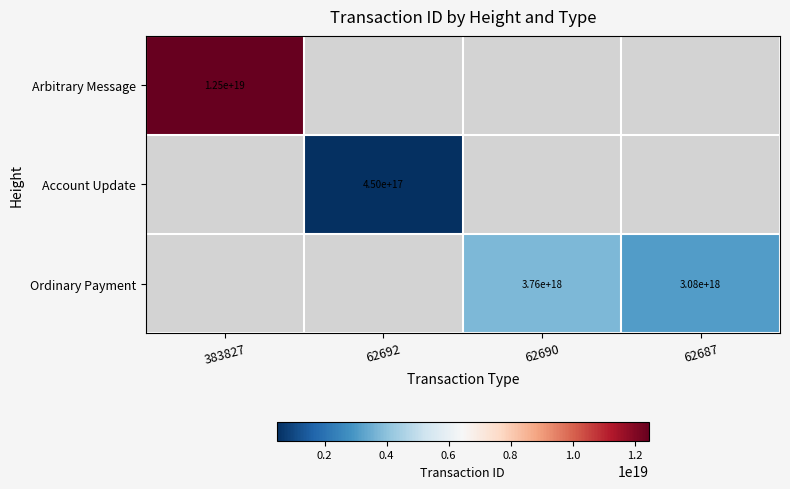

What is the greatest value displayed?

12462579639757916160.0